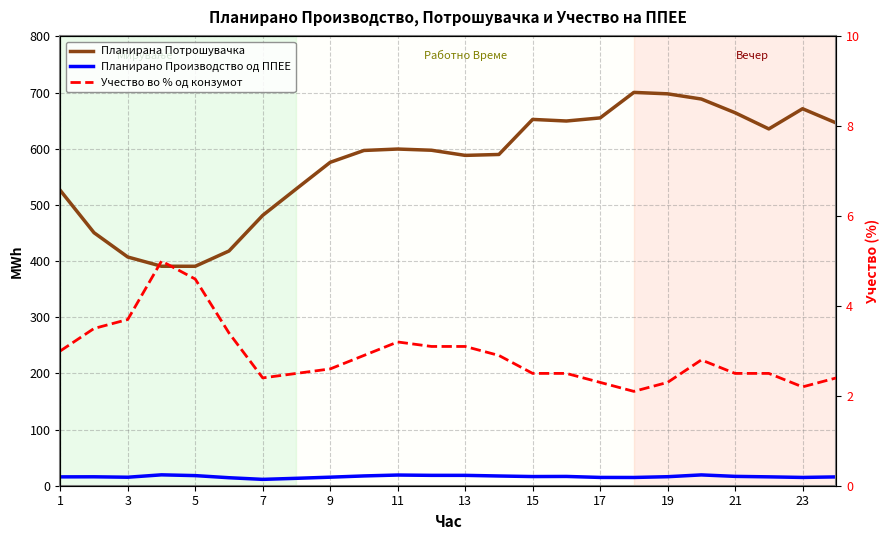

How many interior local peaks does the Планирано Производство од ППЕЕ series have?

5